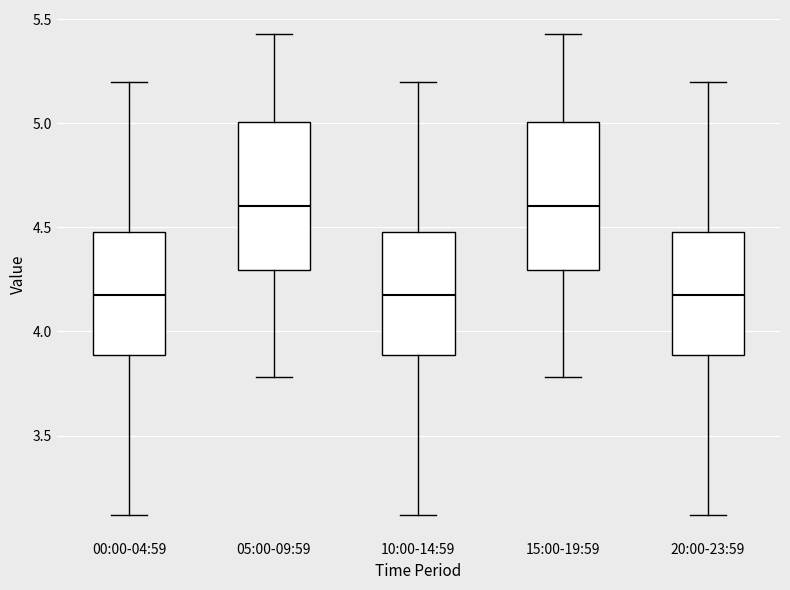

Reading left to right, read every box against the y-axis: the position of its median line, the range the box covers, and the ends of its whiskers. The values are not printed on the chart, so give them approximately, as read against the axis.

00:00-04:59: median 4.20, box 3.90 to 4.50, whiskers 3.10 to 5.20
05:00-09:59: median 4.60, box 4.30 to 5.00, whiskers 3.80 to 5.45
10:00-14:59: median 4.20, box 3.90 to 4.50, whiskers 3.10 to 5.20
15:00-19:59: median 4.60, box 4.30 to 5.00, whiskers 3.80 to 5.45
20:00-23:59: median 4.20, box 3.90 to 4.50, whiskers 3.10 to 5.20